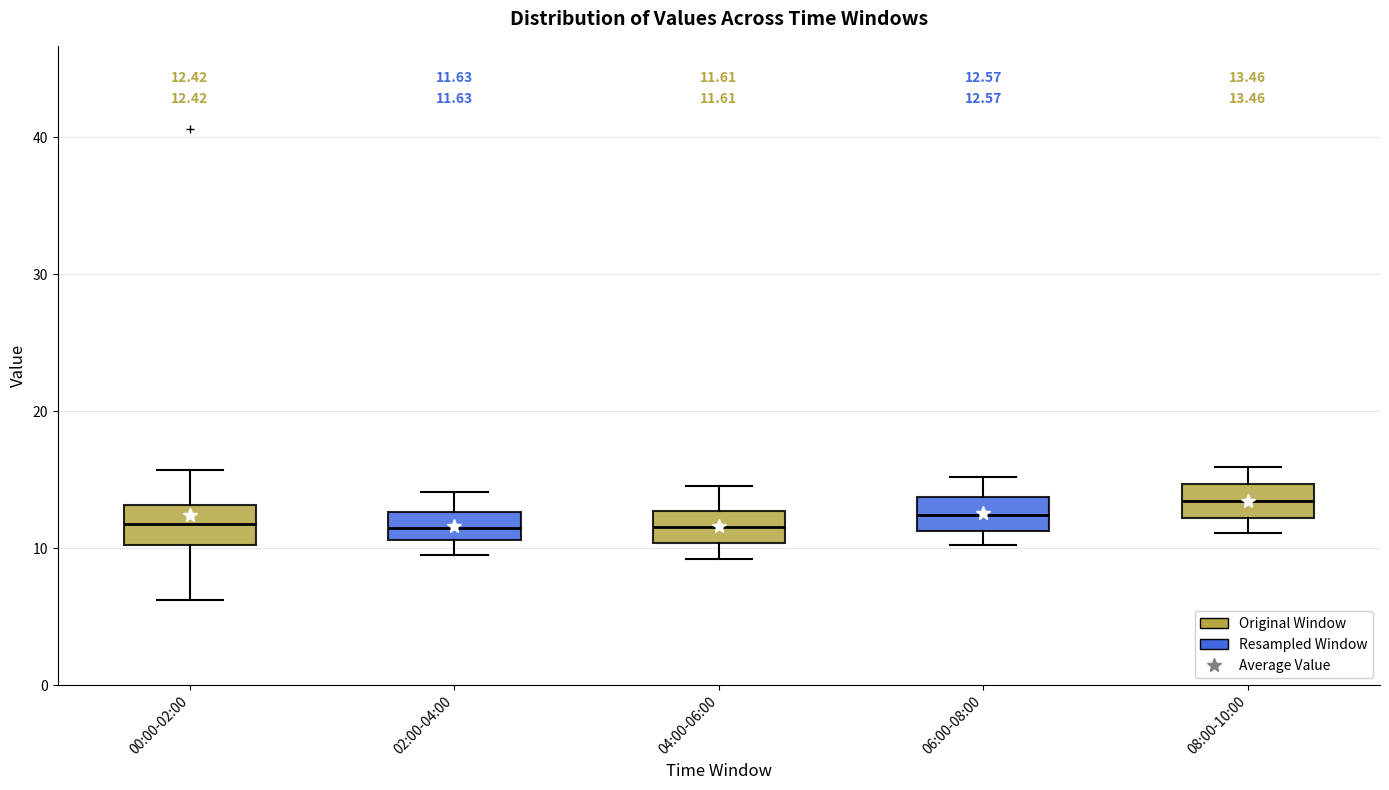

Which box's median line is the highest?

08:00-10:00